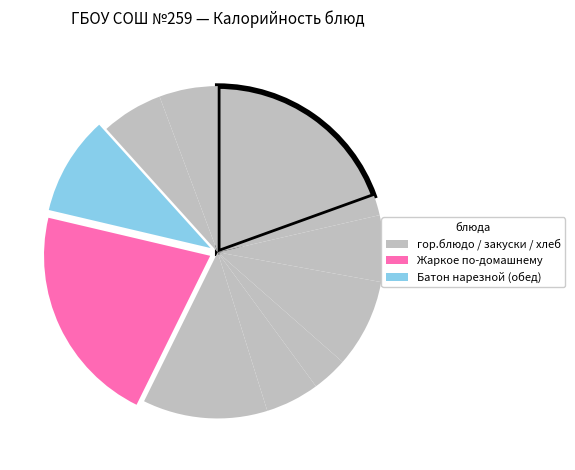

How many segments does this pie chart have?

11